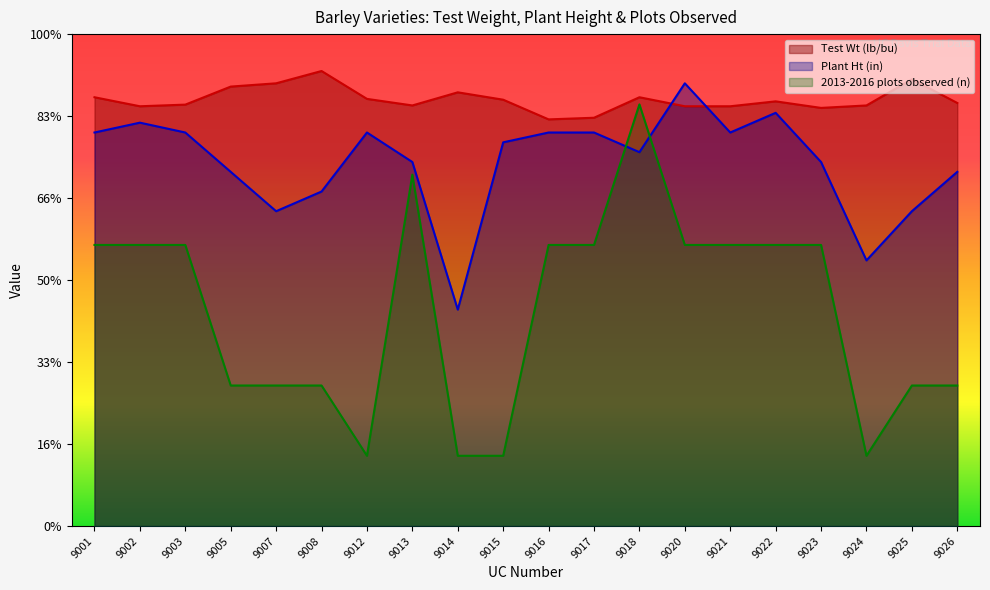

Between 9003 and 9026, which is larger?

9026